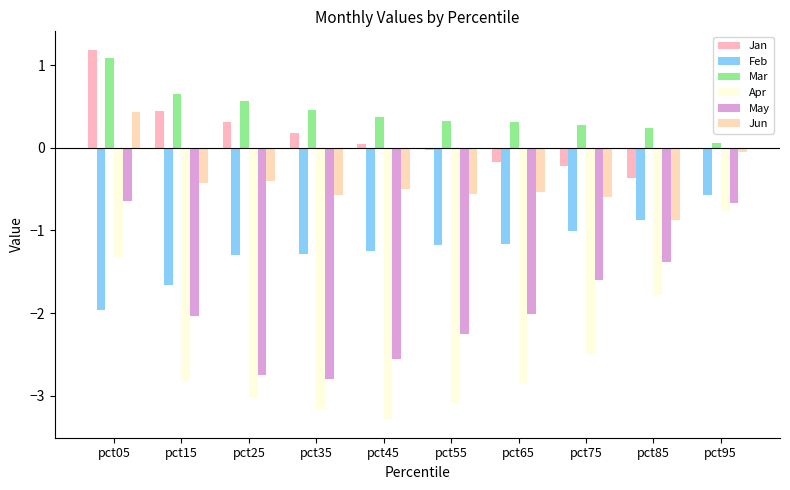

What are all the series names shown in the legend?

Jan, Feb, Mar, Apr, May, Jun